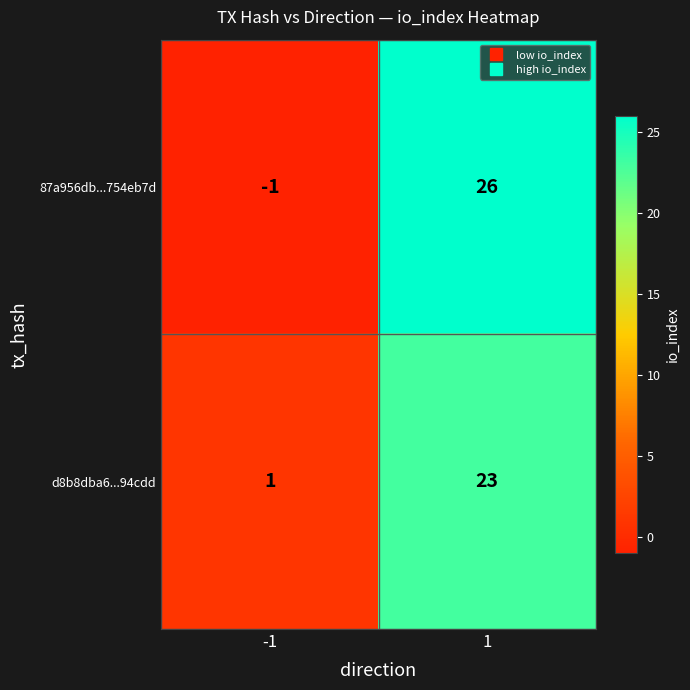

Is it true that d8b8dba6...94cdd equals 23 at 1?

True